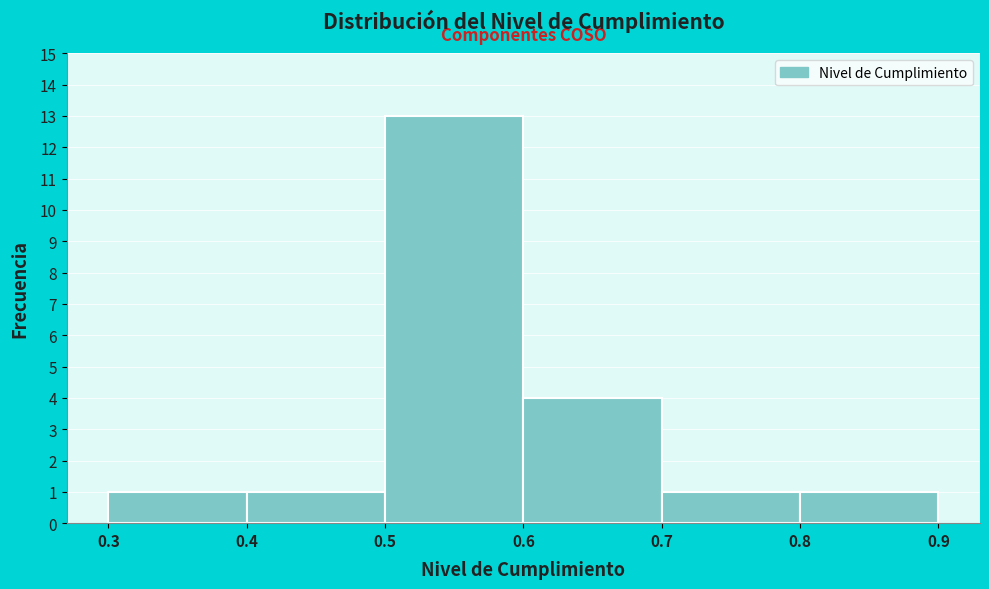

Which range on the x-axis has the tallest bar?

0.5 to 0.6